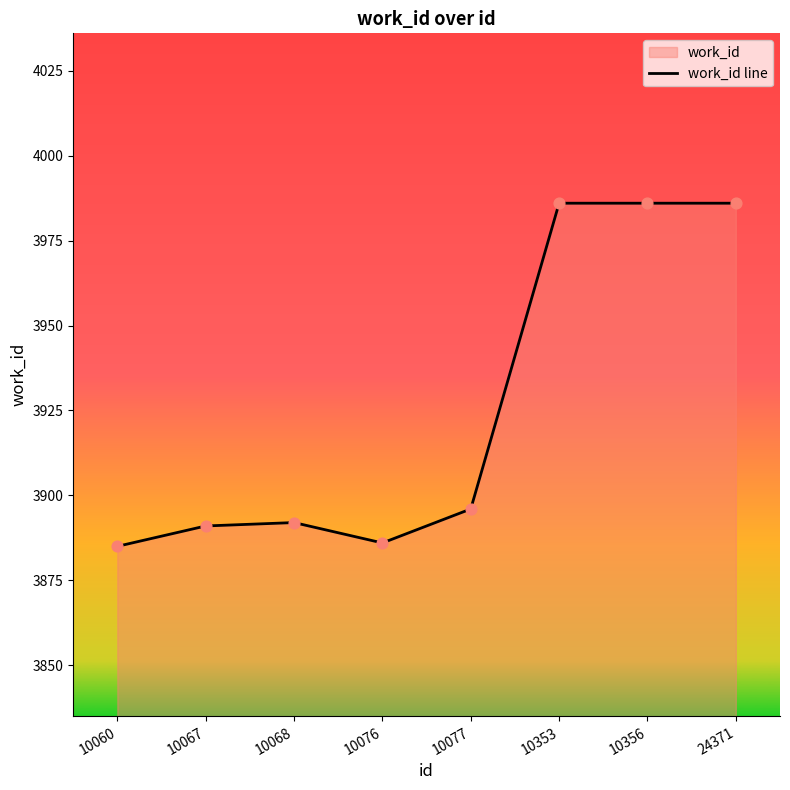

What is the ratio of the value at 10068 to the value at 10076?

1.0